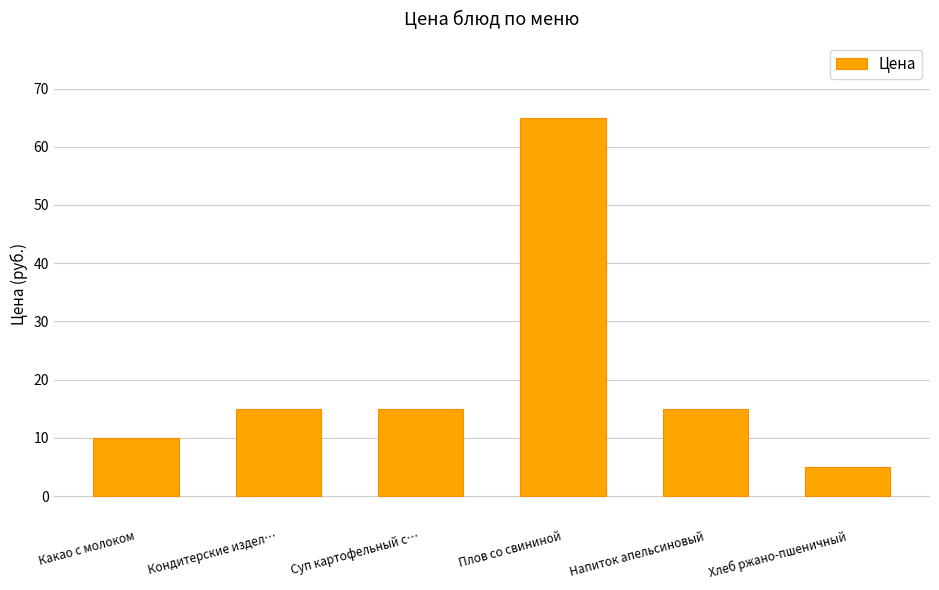

What position from the left is Плов со свининой?

4